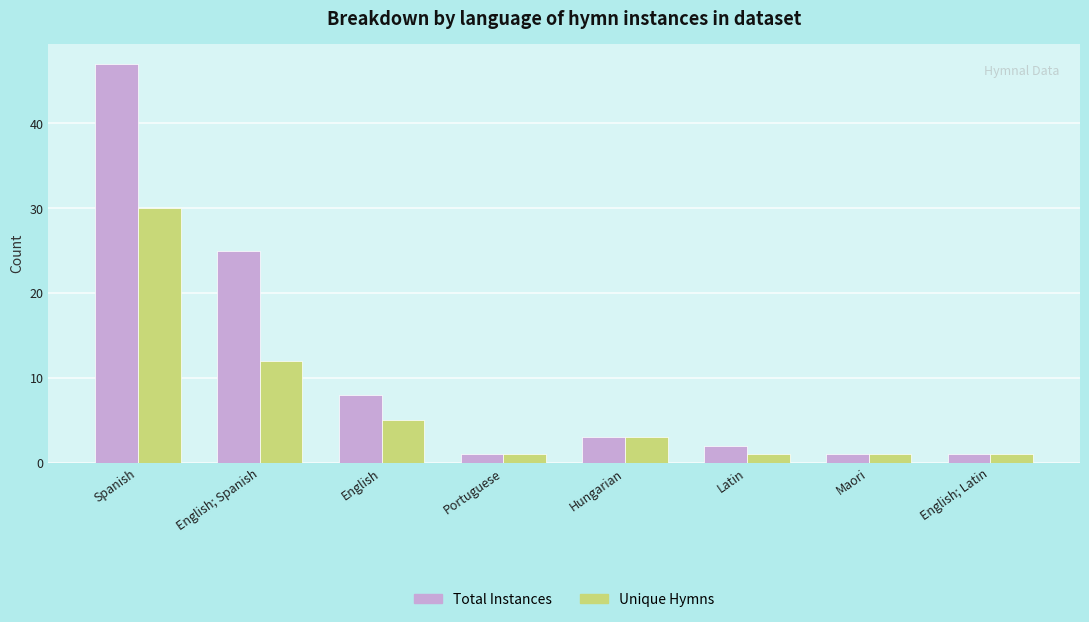

List the series in order of their peak value, highest first.

Total Instances, Unique Hymns